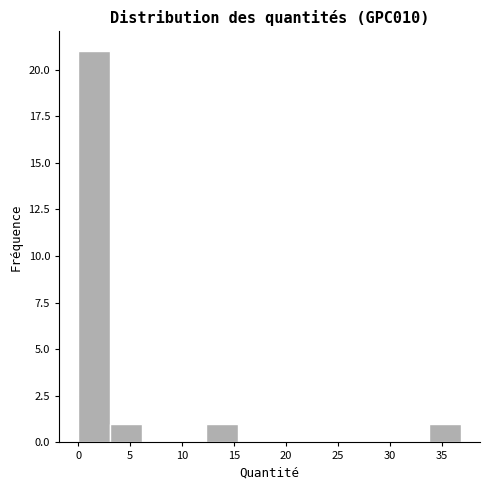

What is the height of the bar covering 0.0 to 3.0 on the x-axis? Neither the bar edges nor the heights are printed on the chart, so give them approximately, as read against the axes.

21